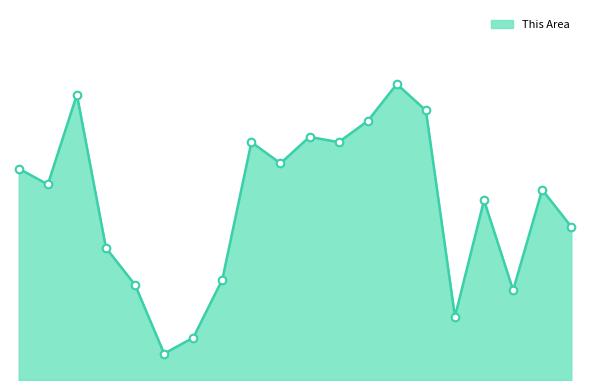

Does the chart have visible grid lines?

No